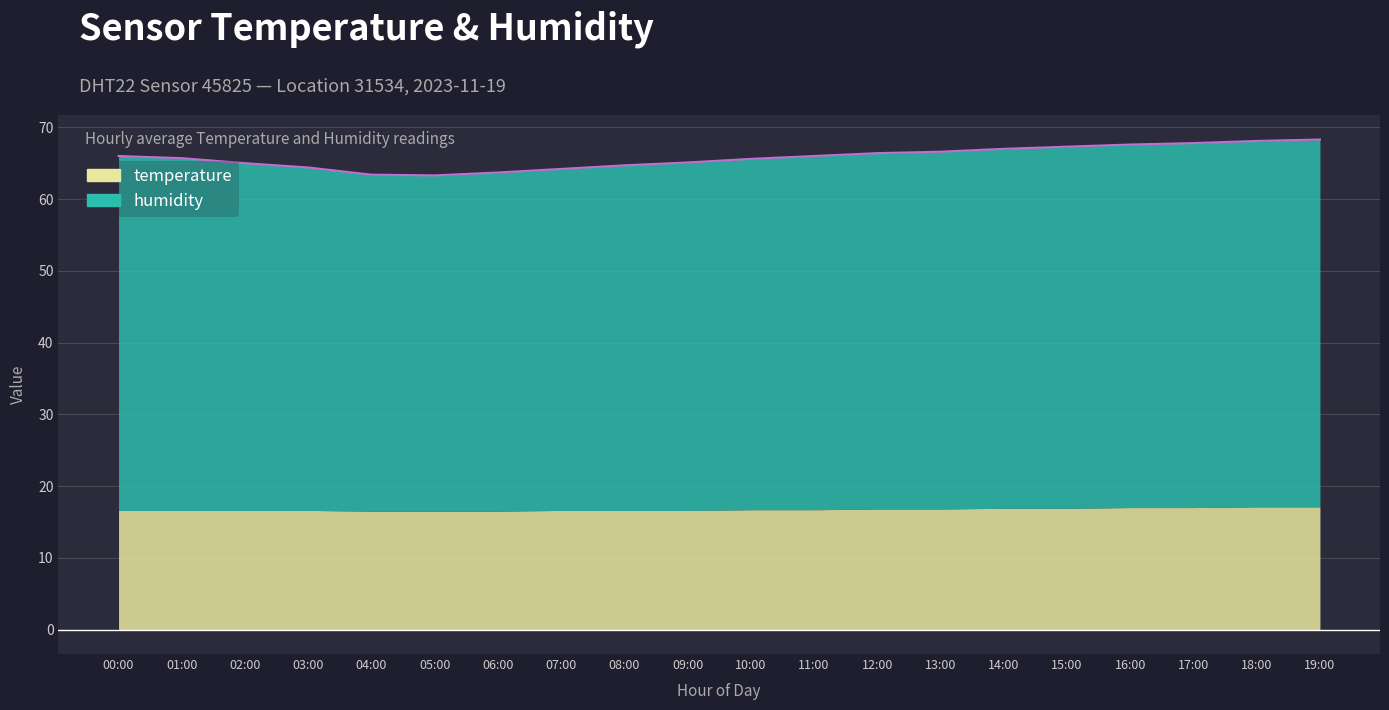

Rank the categories by value from highest to lowest.

19:00, 18:00, 17:00, 16:00, 15:00, 14:00, 13:00, 12:00, 00:00, 11:00, 01:00, 10:00, 09:00, 02:00, 08:00, 03:00, 07:00, 06:00, 04:00, 05:00